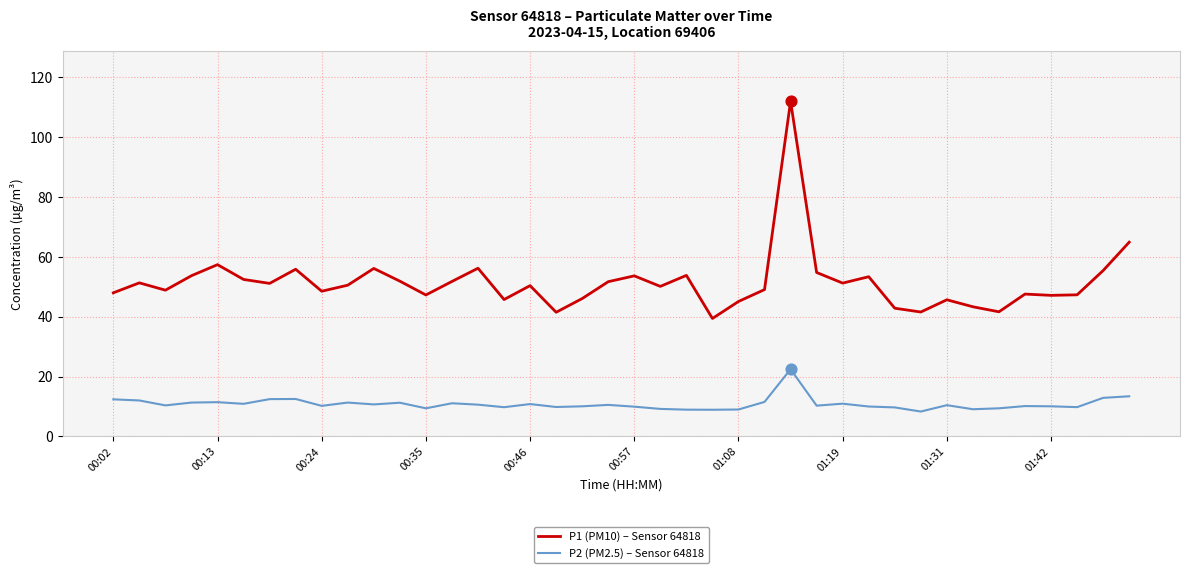

Which series has the largest total across all categories?

P1 (PM10) – Sensor 64818